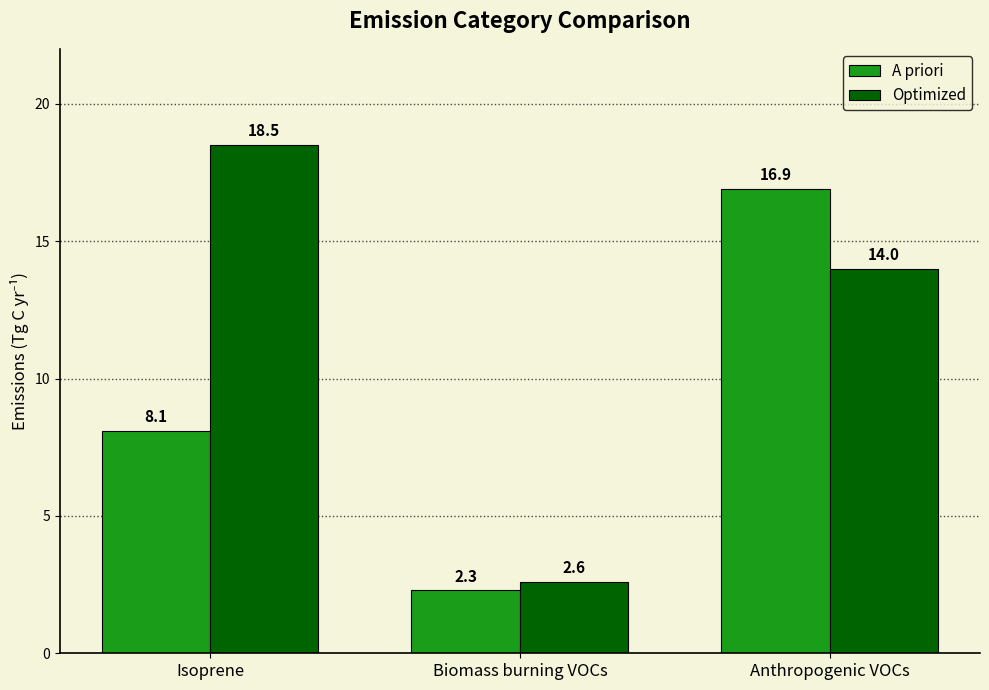

Reading right to left, extract all data points from this chart.

A priori: 16.9	2.3	8.1
Optimized: 14.0	2.6	18.5